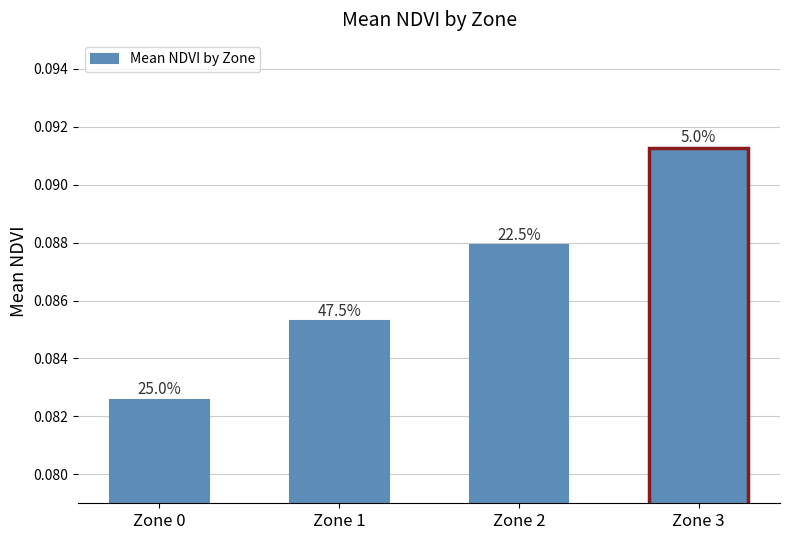

Reading left to right, list all the values displayed in this chart.

0.1	0.1	0.1	0.1